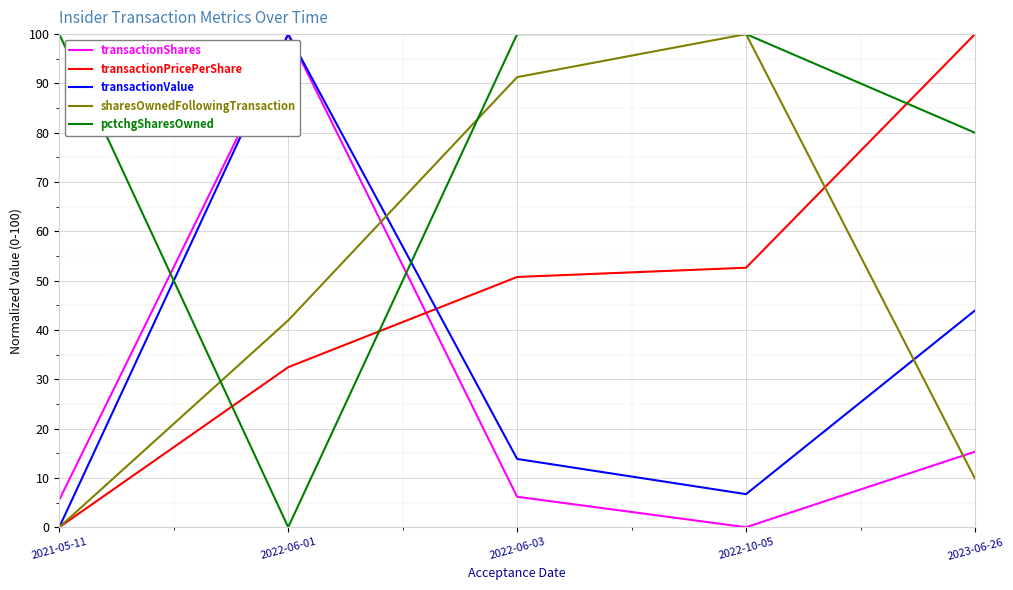

At which label does transactionShares reach its peak?

2022-06-01